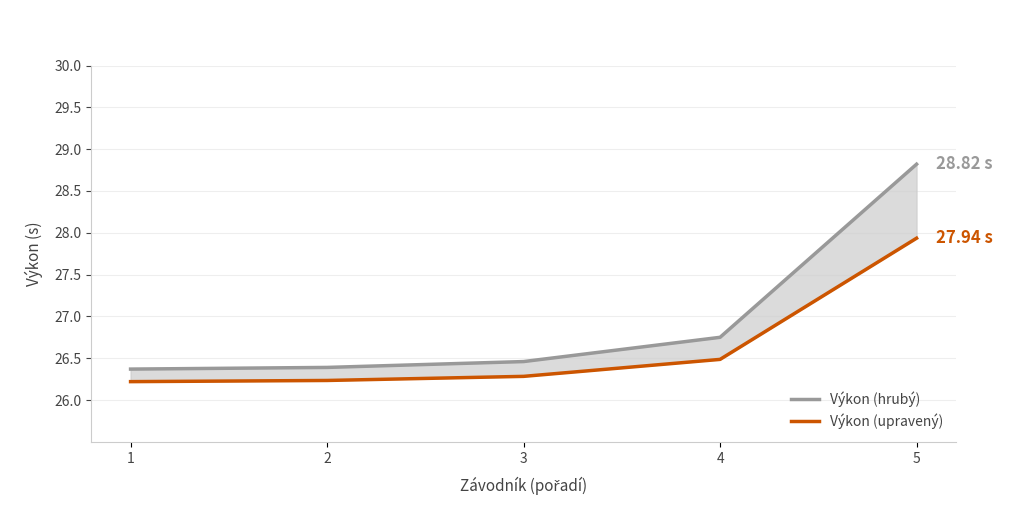

What is the difference between the second highest and minimum values in the Výkon (upravený) series?

0.3